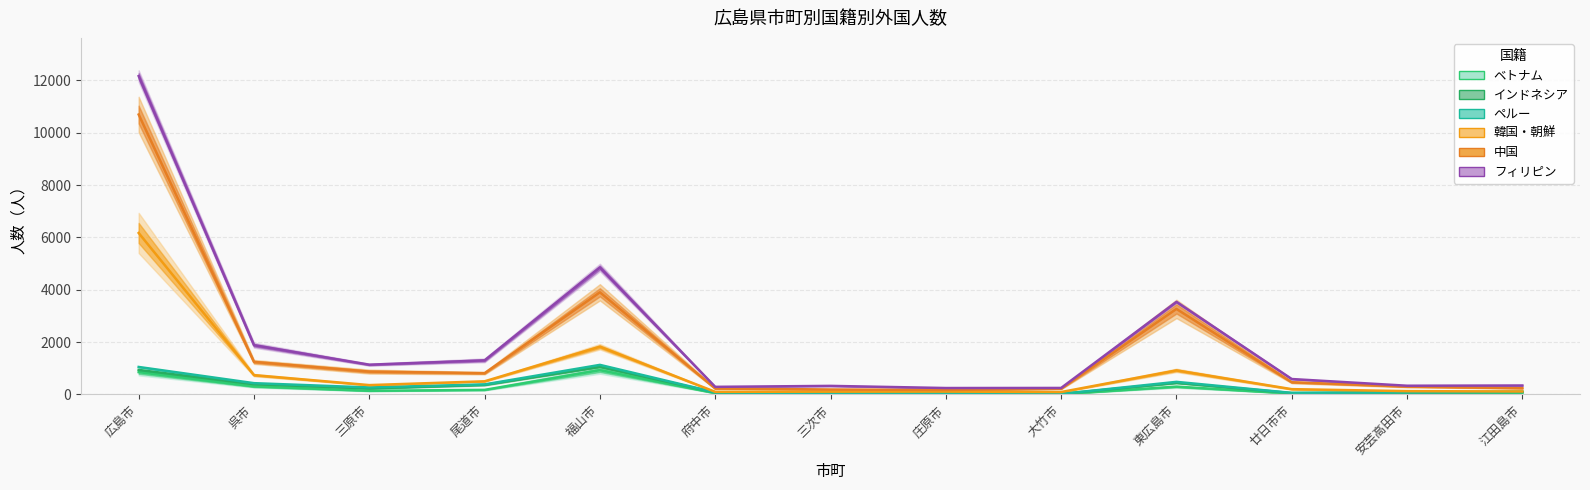

True or false: 韓国・朝鮮 and フィリピン cross at least once.

False